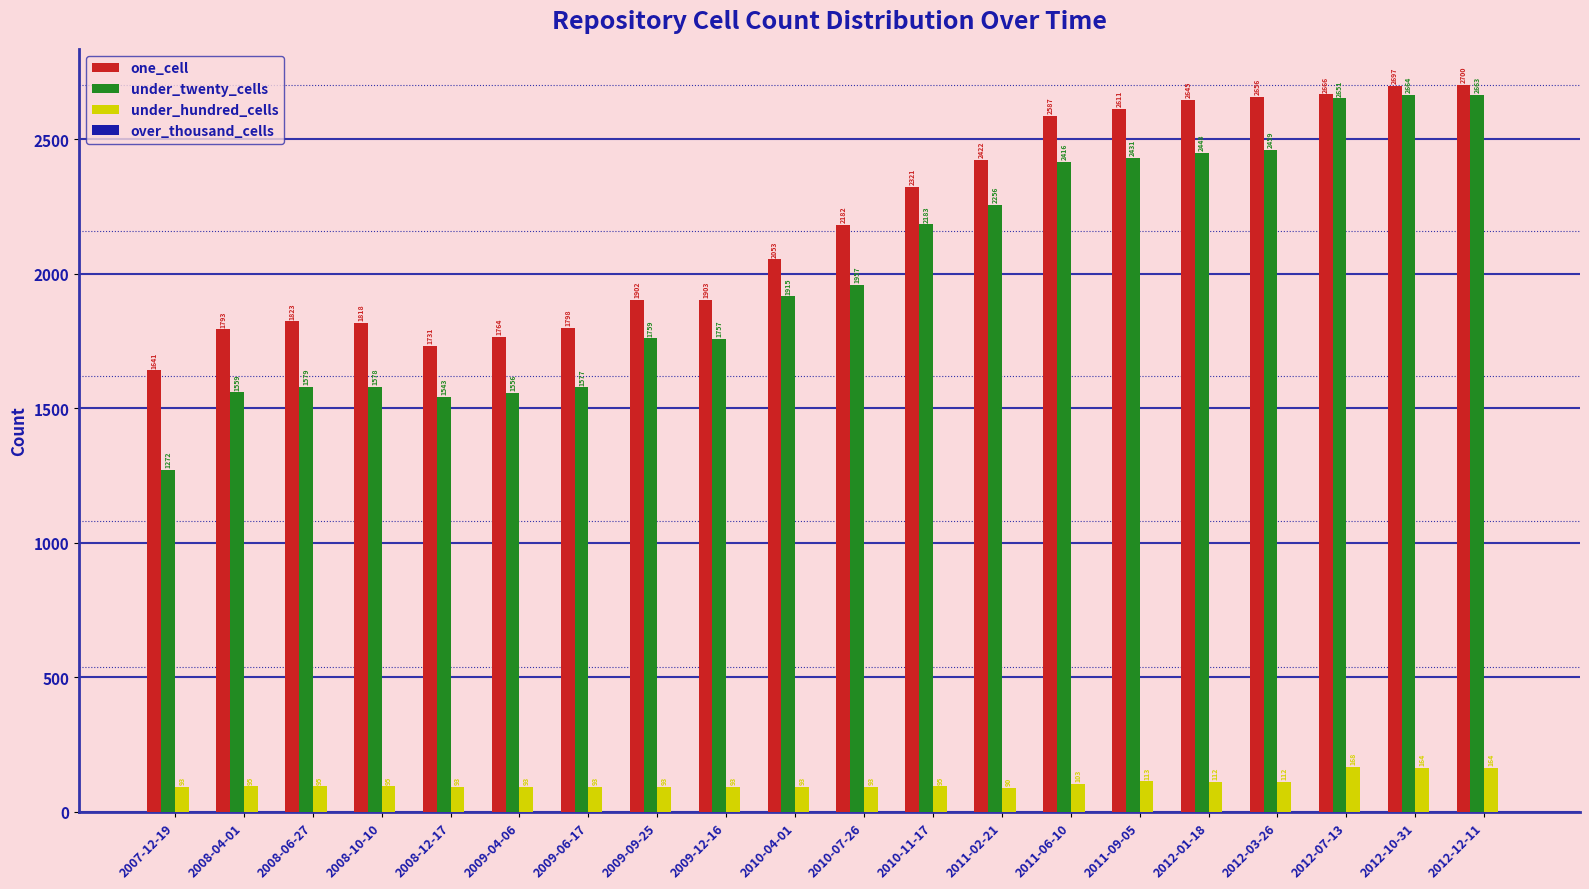

True or false: under_twenty_cells has a value of 2416 at 2011-06-10.

True